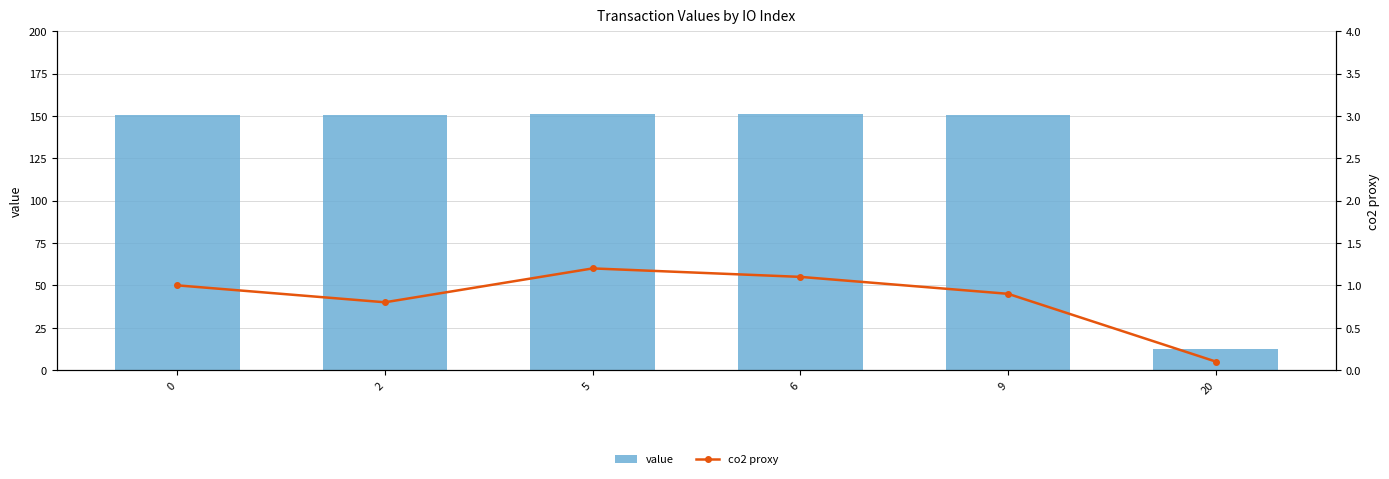

Reading left to right, extract all data points from this chart.

value: 0=150.8	2=150.8	5=150.9	6=150.9	9=150.8	20=12.3
co2 proxy: 0=1.0	2=0.8	5=1.2	6=1.1	9=0.9	20=0.1